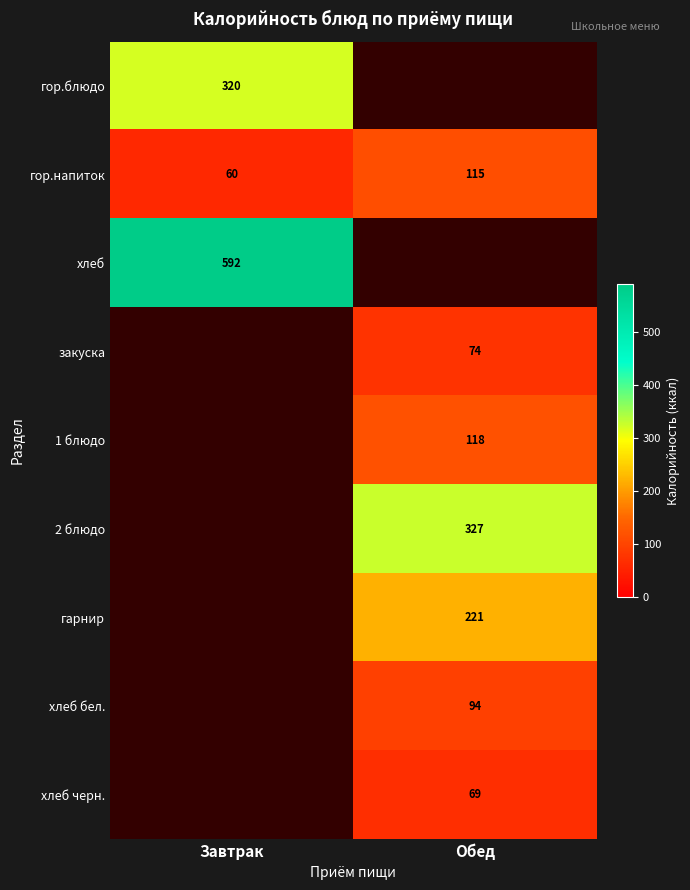

True or false: 1 блюдо has a value of 118 at Обед.

True